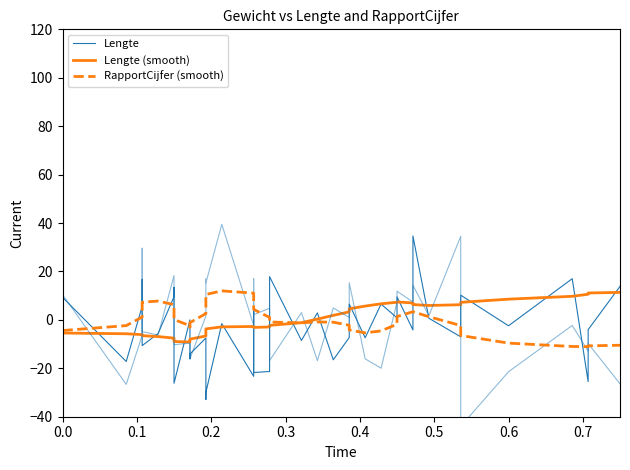

List the series in order of their peak value, highest first.

Lengte, RapportCijfer (smooth), Lengte (smooth)